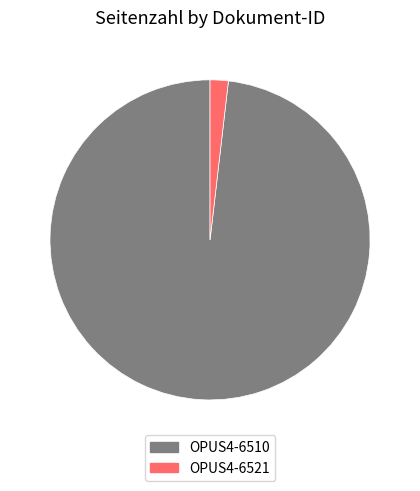

Does OPUS4-6510 account for over 50% of the chart?

Yes